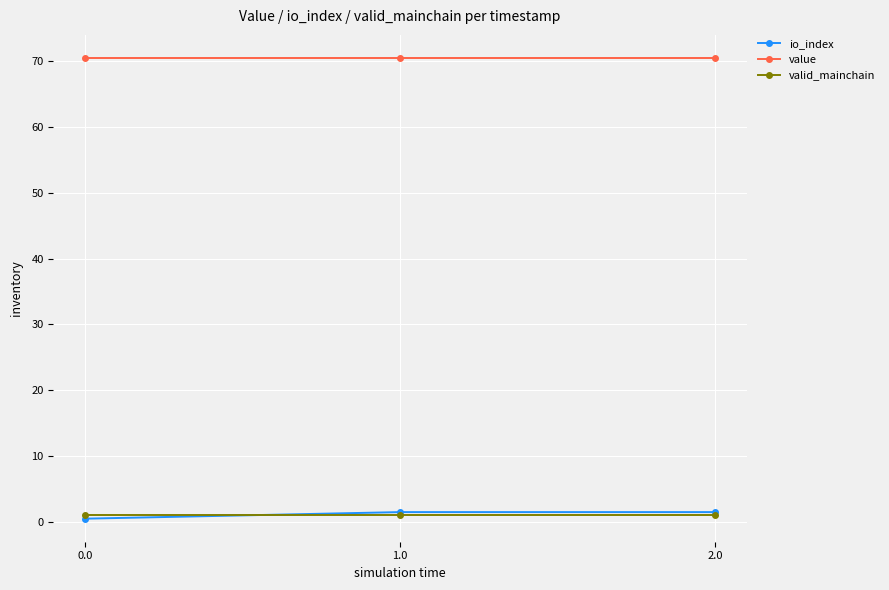

What is the label of the 1st point from the right?

2.0